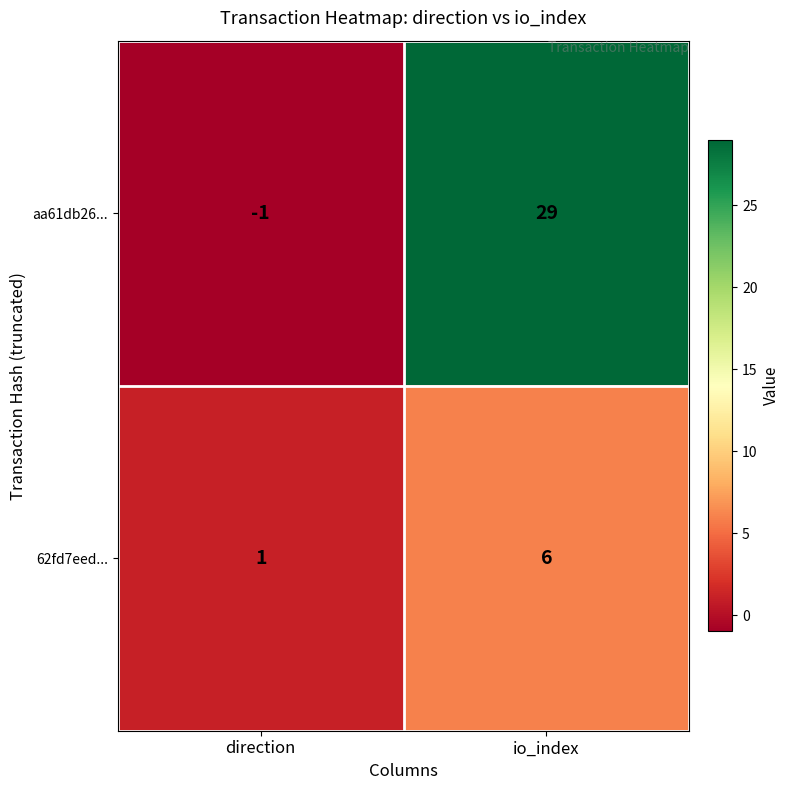

Where is 62fd7eed... nearest to the value 3?

direction